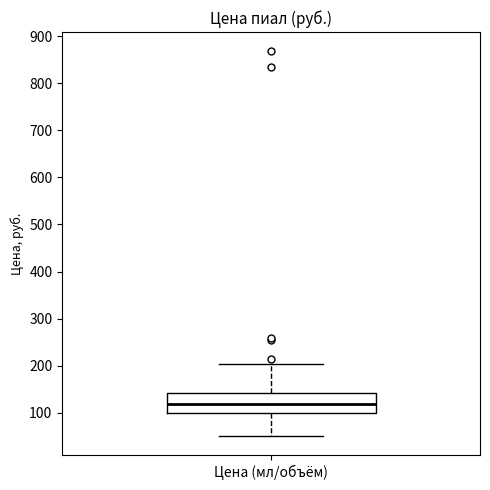

Read this box plot against the y-axis: the position of the median line, the range covered by the box, and the ends of both whiskers. The values are not printed on the chart, so give them approximately, as read against the axis.

median 120, box 100 to 140, whiskers 50 to 200